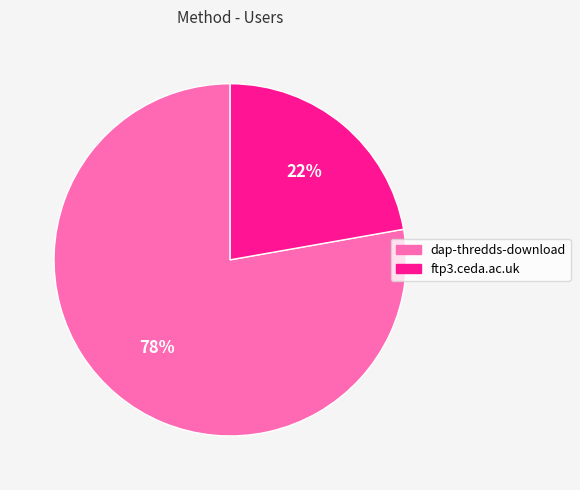

To the nearest percent, what percentage of the pie is dap-thredds-download?

78%